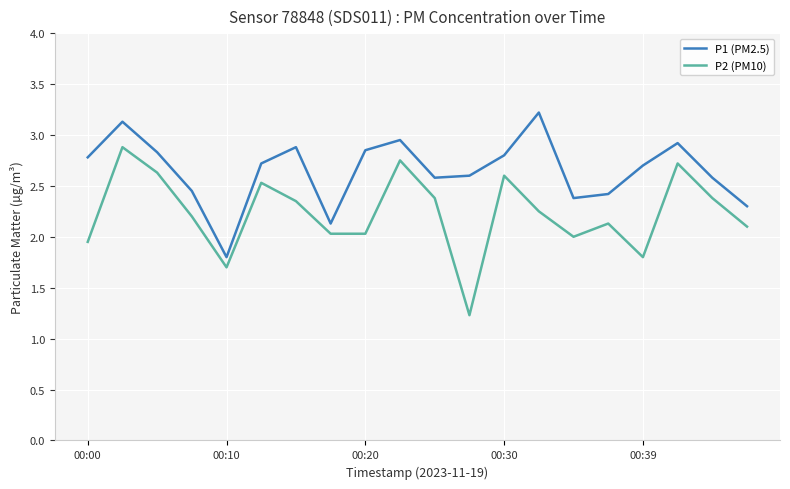

List the series in order of their overall mean, lowest first.

P2 (PM10), P1 (PM2.5)